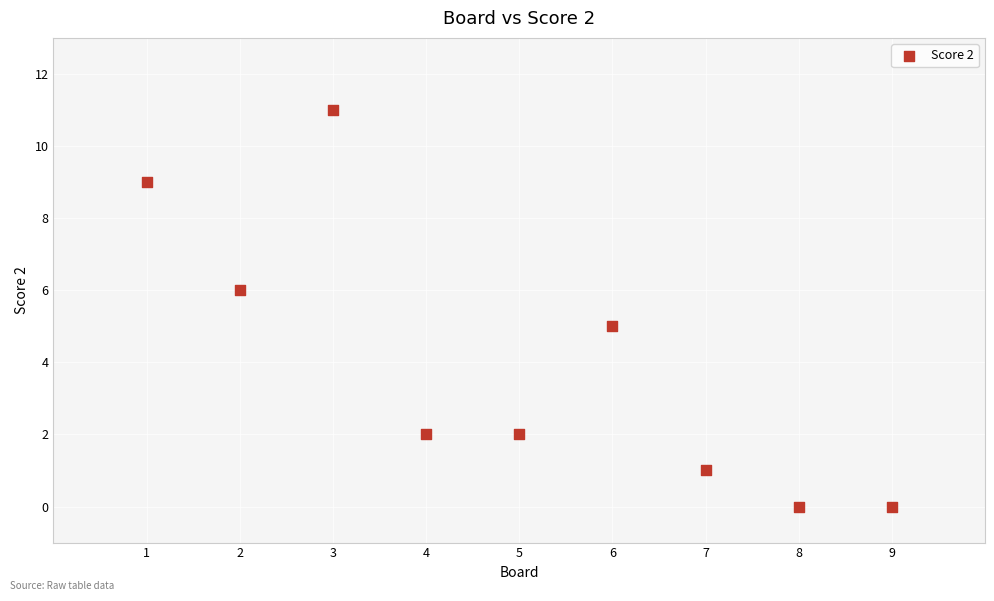

What is the range of Y values (max minus min)?

11